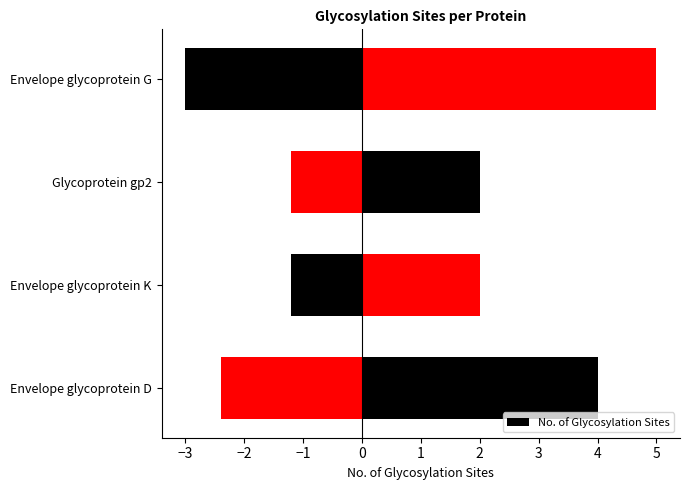

How many data points does each series have?

4